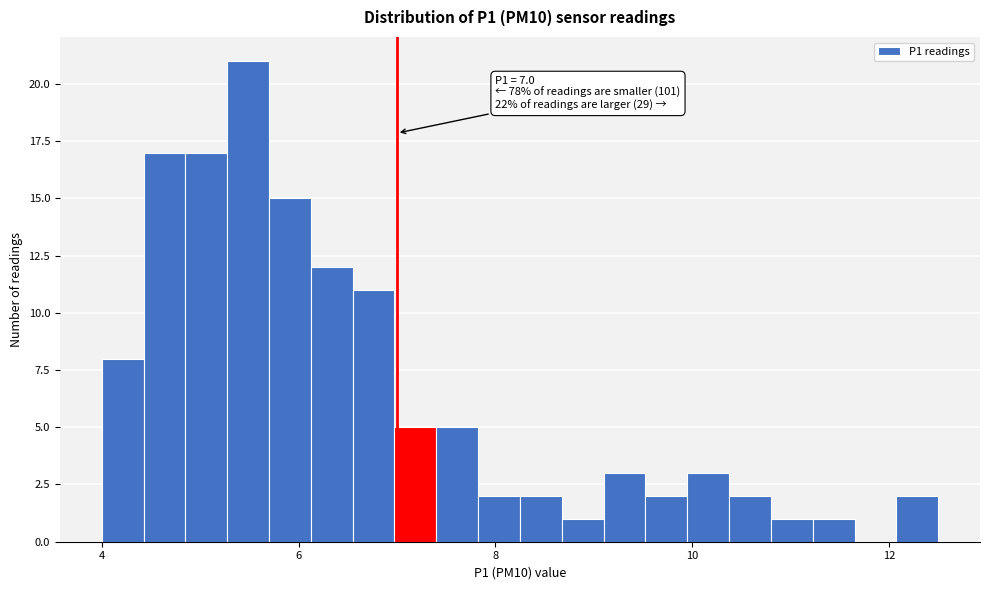

Read against the x-axis, roughly where is the centre of the tallest bar?

5.4